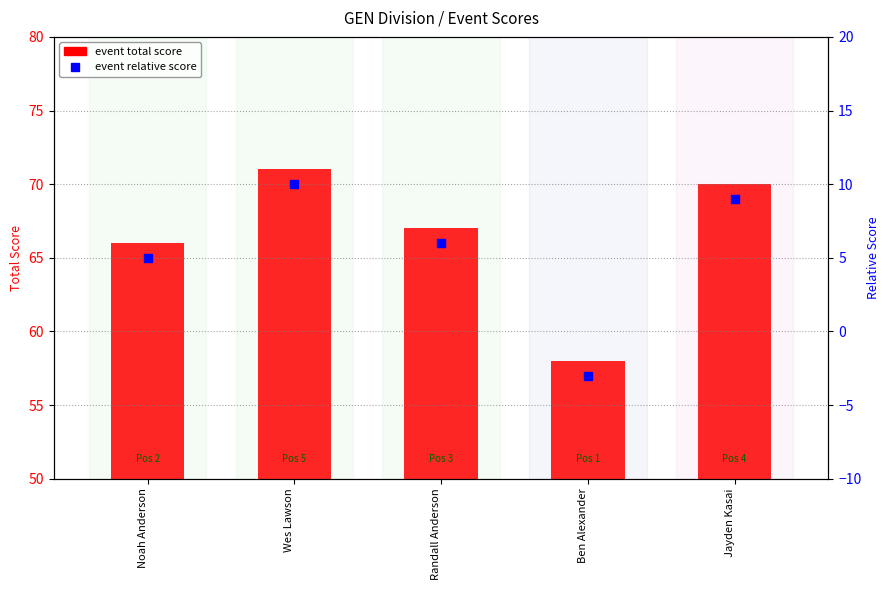

Which series contains the highest Y value?

event total score